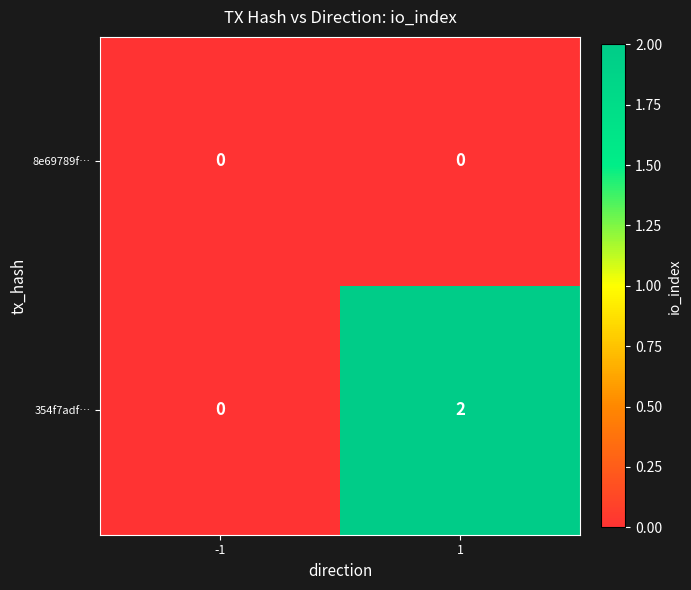

Which series changed the most between -1 and 1?

354f7adf…